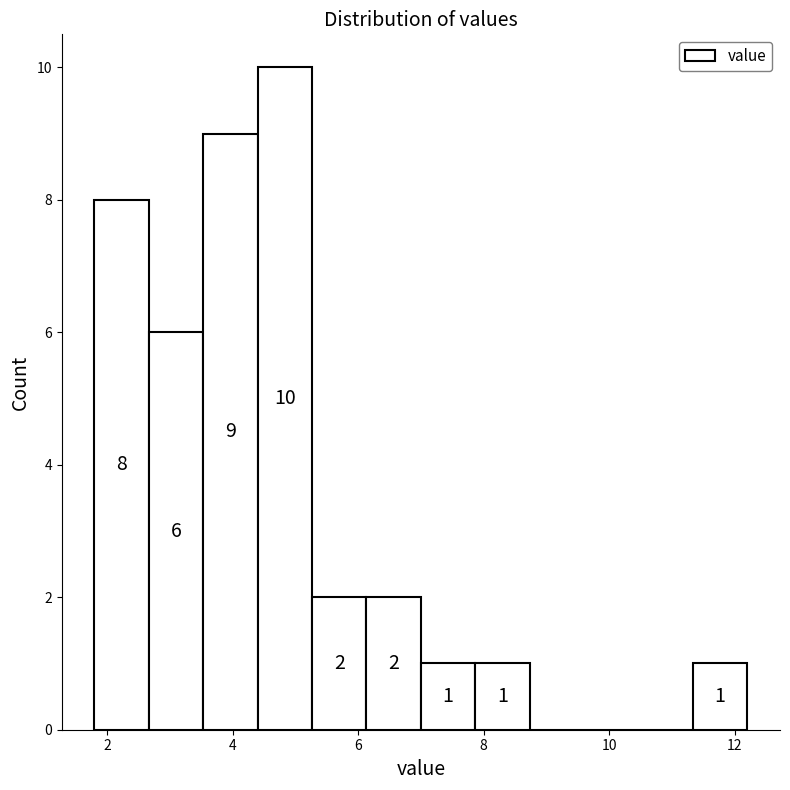

Over which range of the x-axis is the bar tallest?

4.4 to 5.2